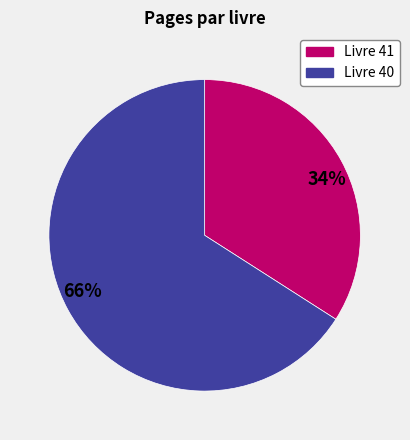

The 66% slice represents 58% of the pie. True or false?

False